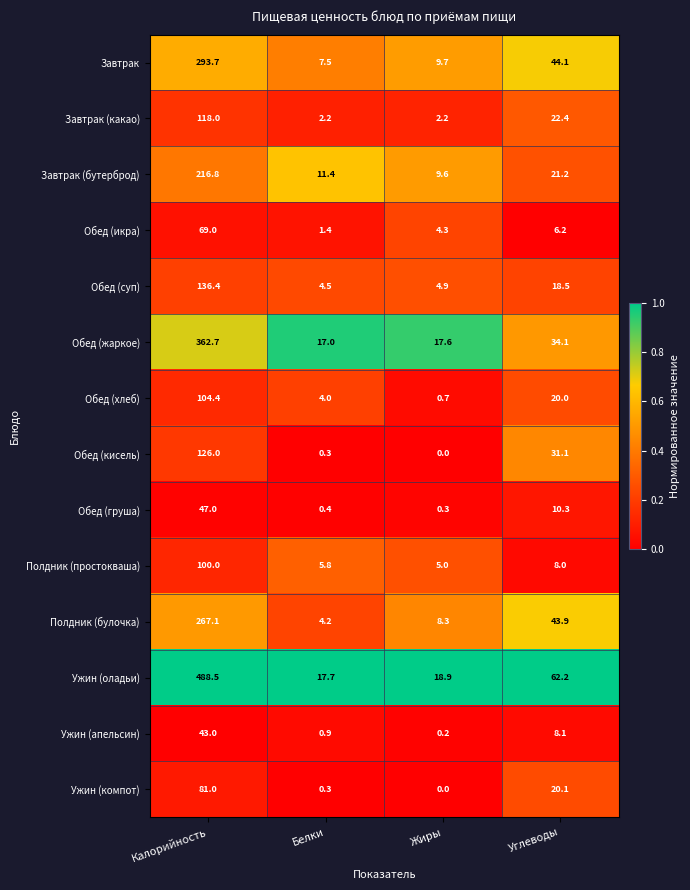

Which series has the largest range (max minus min)?

Ужин (оладьи)